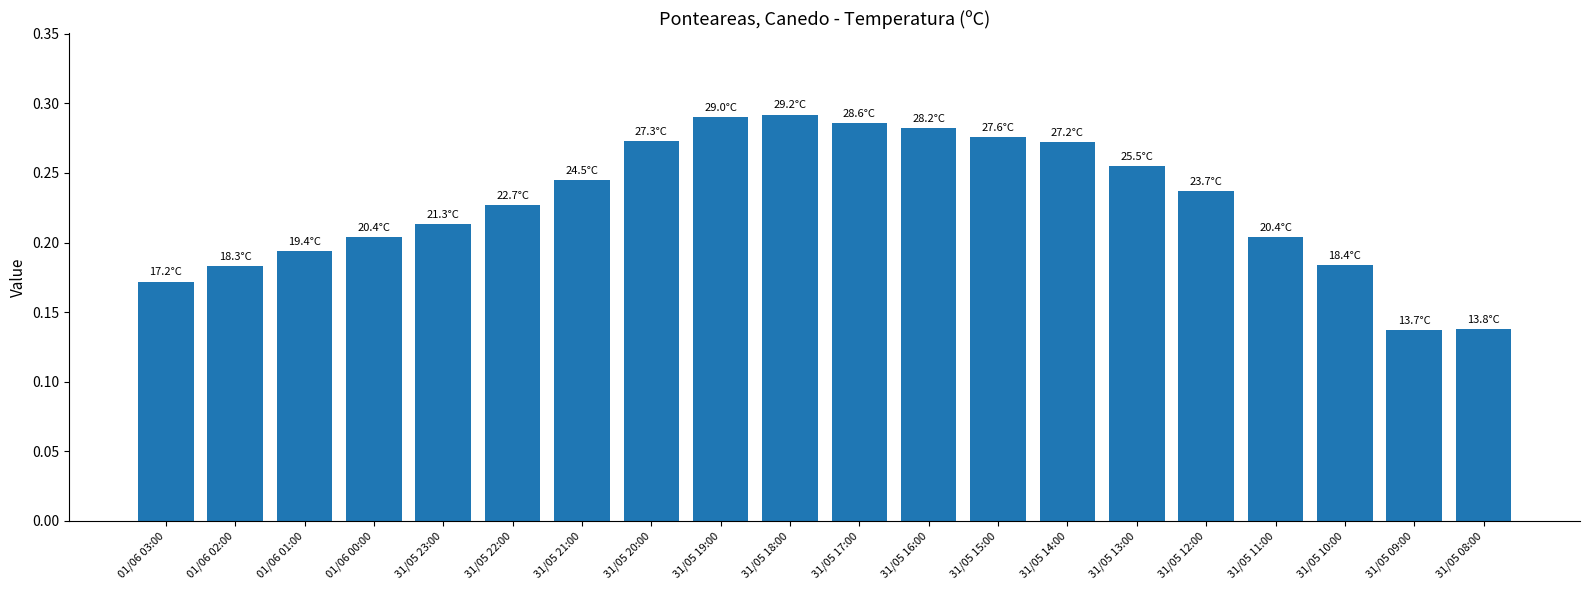

The value at 01/06 02:00 is 0.1. True or false?

False